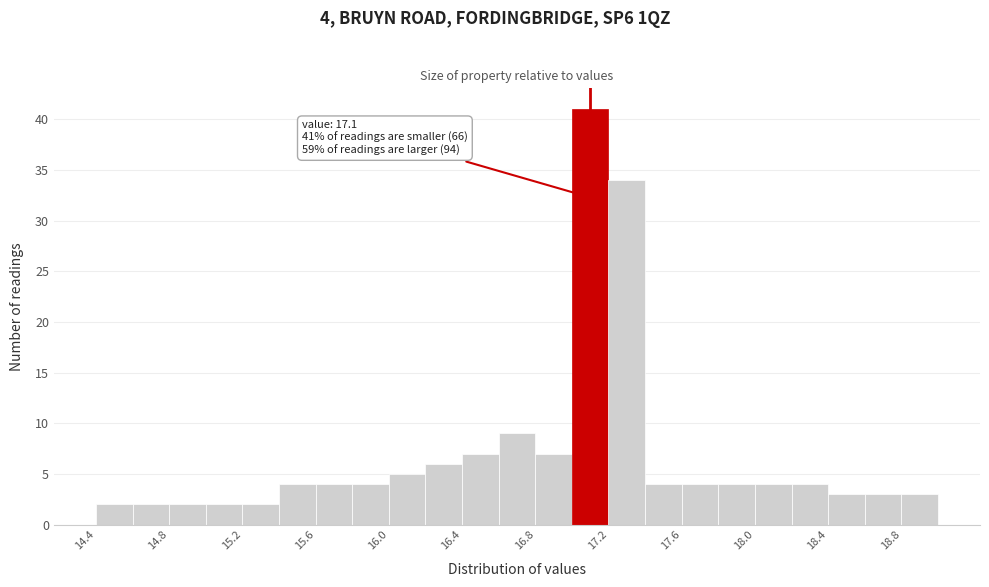

Which range on the x-axis has the tallest bar?

17.0 to 17.2